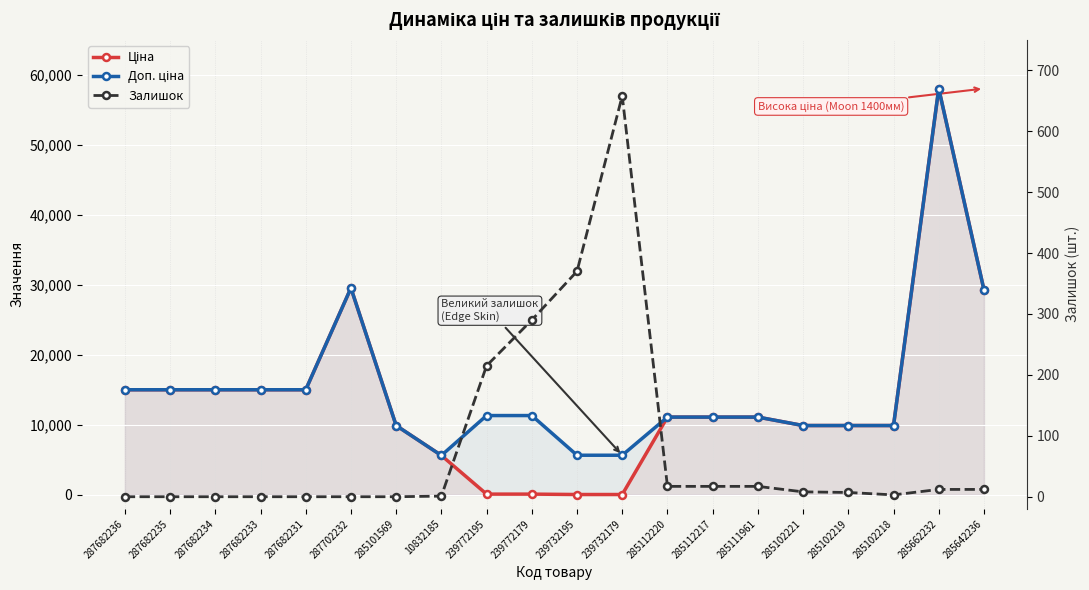

True or false: Доп. ціна and Залишок cross at least once.

False